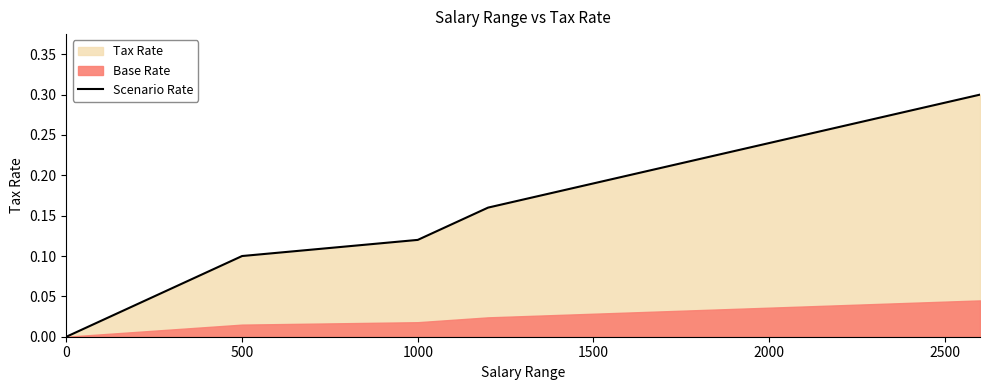

What is the sum of the values at 1000 and 0?

0.1